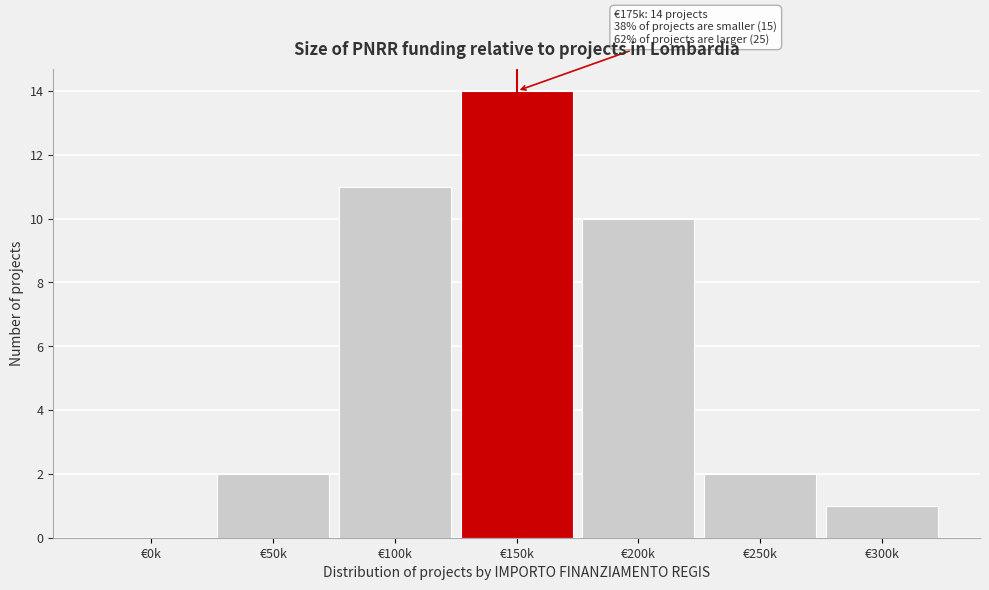

Reading left to right, what are all the values shown in this chart?

€0k=0	€50k=2	€100k=11	€150k=14	€200k=10	€250k=2	€300k=1